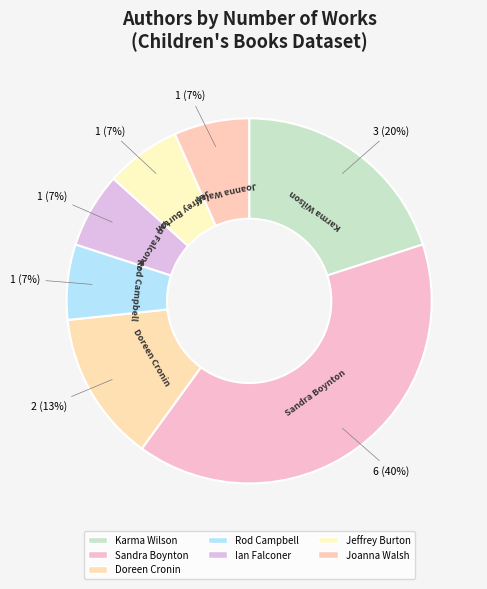

Does any single category account for the majority?

No